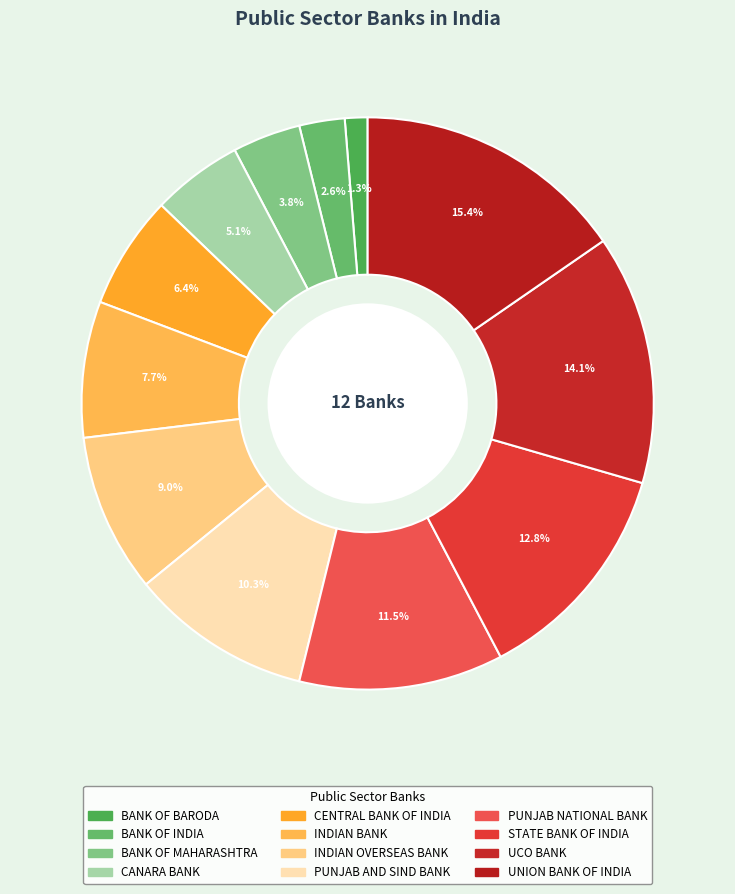

Which category has the biggest portion of the pie?

UNION BANK OF INDIA